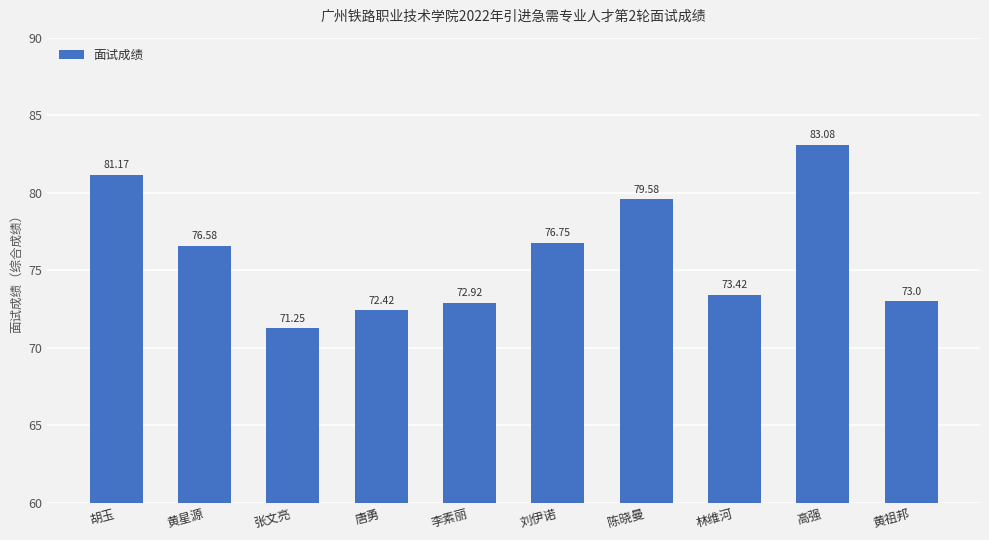

What is the average value?

76.0